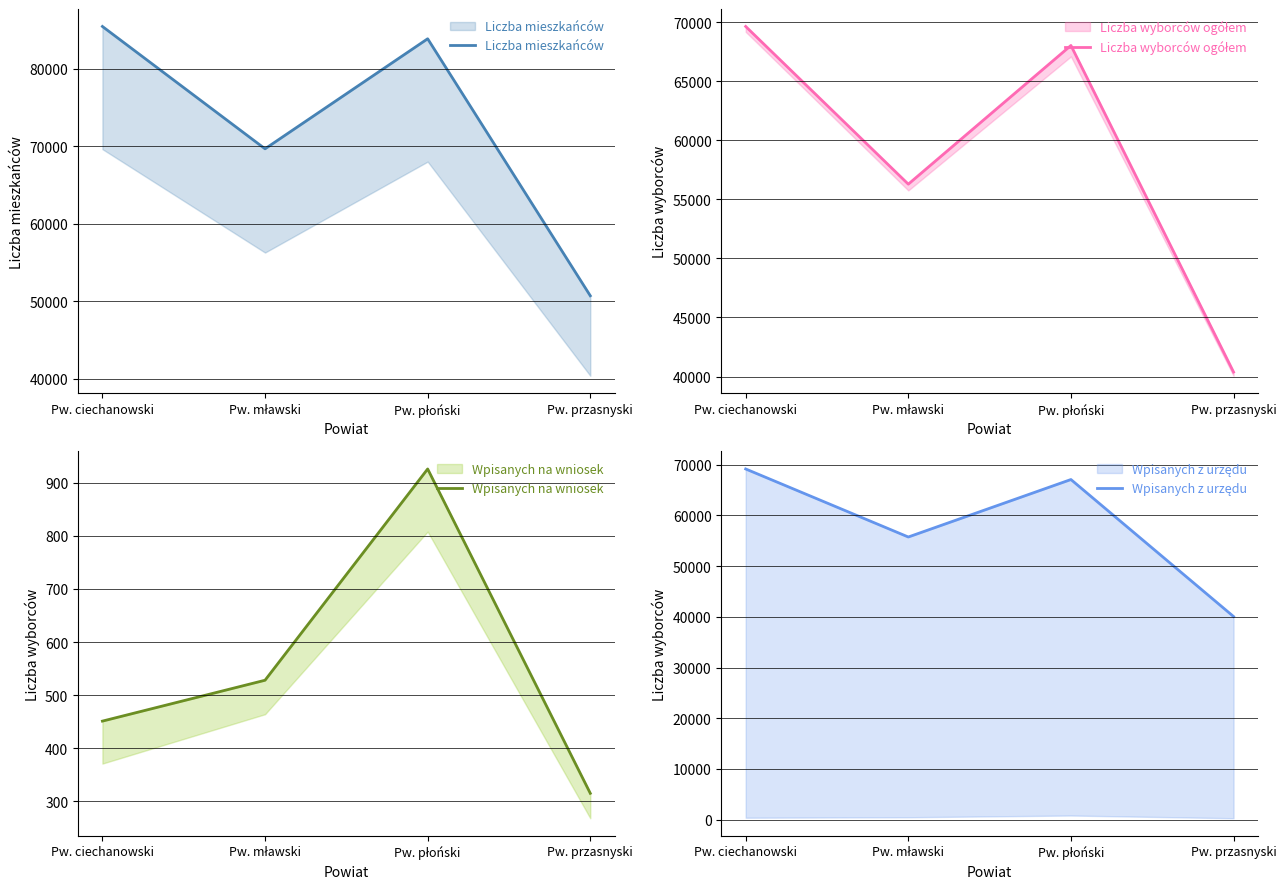

What is the maximum value shown in the chart?

85467